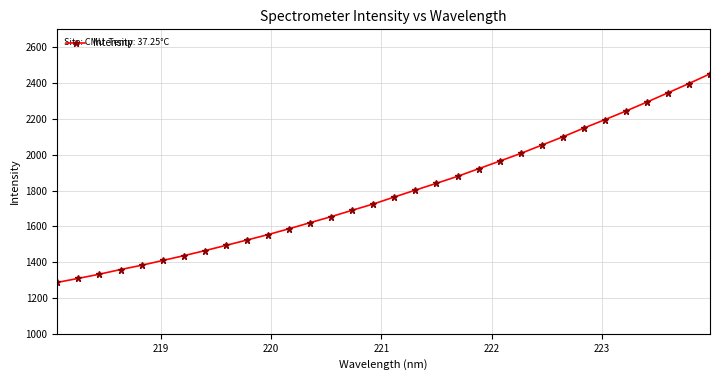

What is the difference between the maximum and second lowest values?

1141.9